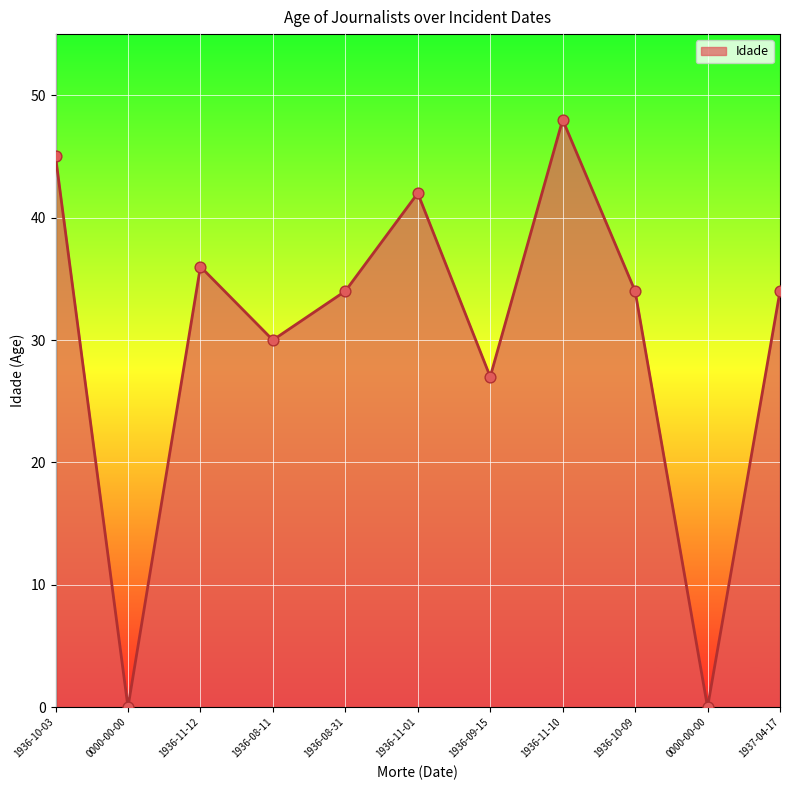

What is the change in value from 1936-11-12 to 1936-08-11?

-6